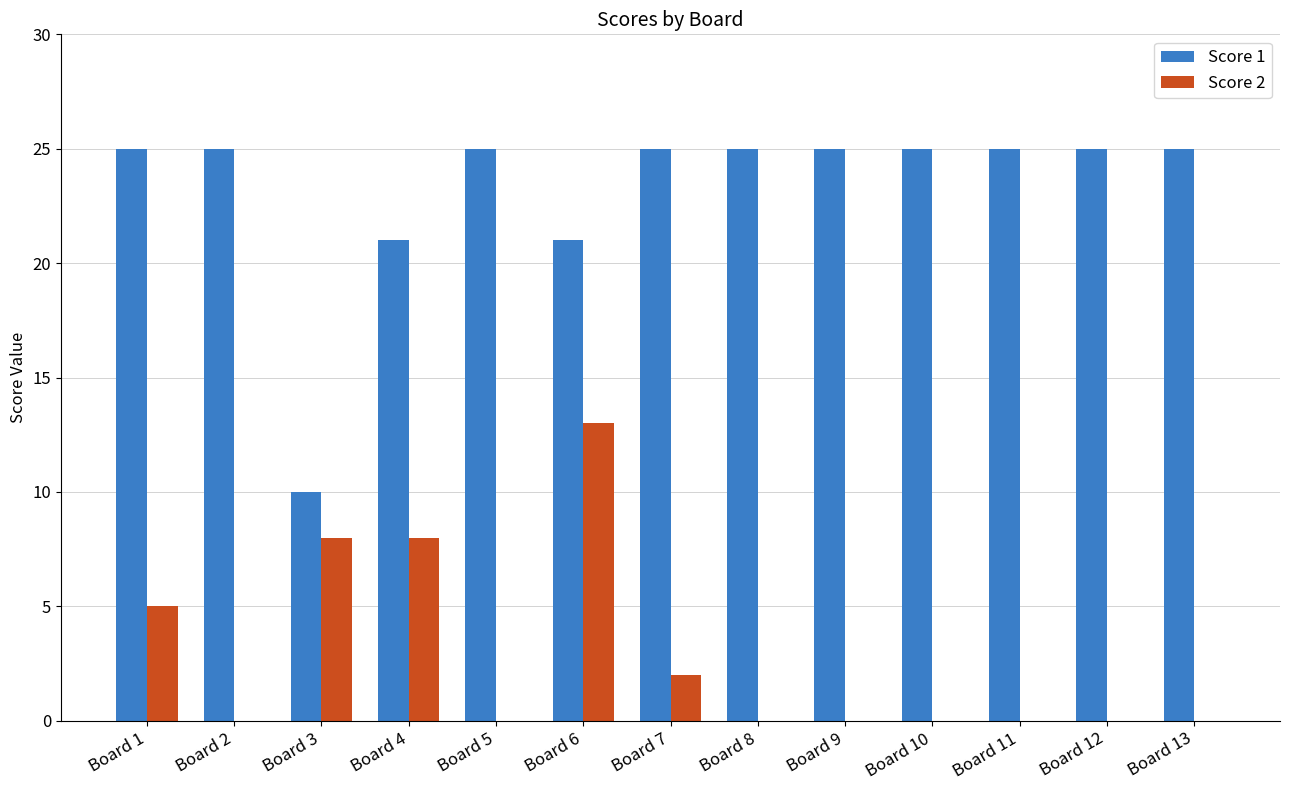

Reading left to right, transcribe all the data shown in this chart.

Score 1: Board 1=25	Board 2=25	Board 3=10	Board 4=21	Board 5=25	Board 6=21	Board 7=25	Board 8=25	Board 9=25	Board 10=25	Board 11=25	Board 12=25	Board 13=25
Score 2: Board 1=5	Board 2=0	Board 3=8	Board 4=8	Board 5=0	Board 6=13	Board 7=2	Board 8=0	Board 9=0	Board 10=0	Board 11=0	Board 12=0	Board 13=0